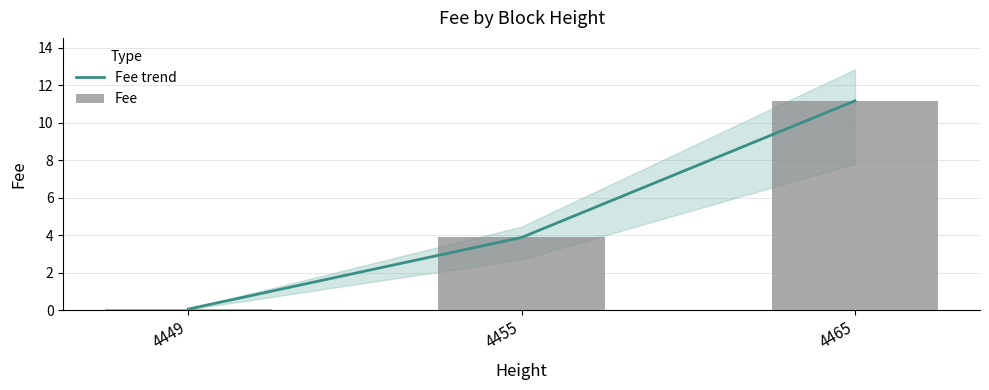

Between 4449 and 4455, which is larger?

4455